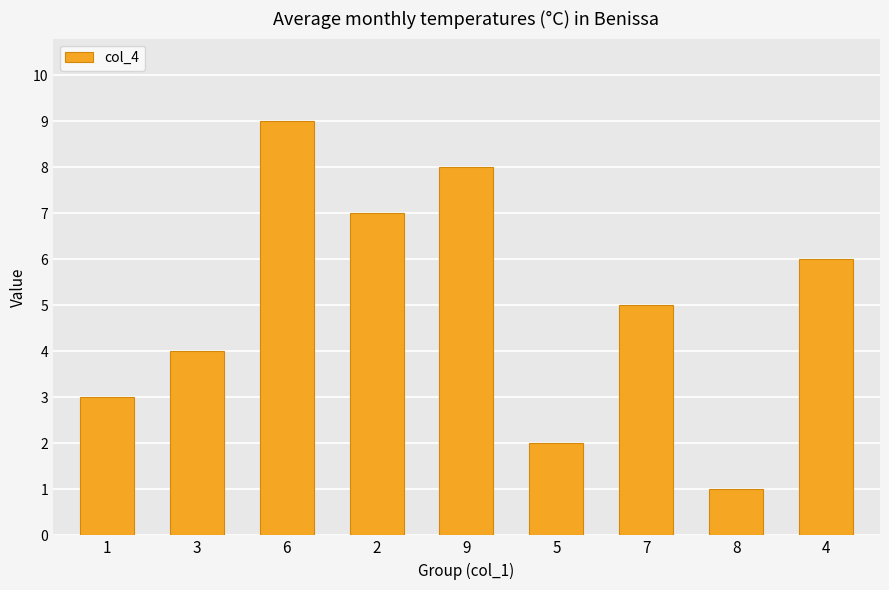

What is the difference between the maximum and minimum values?

8